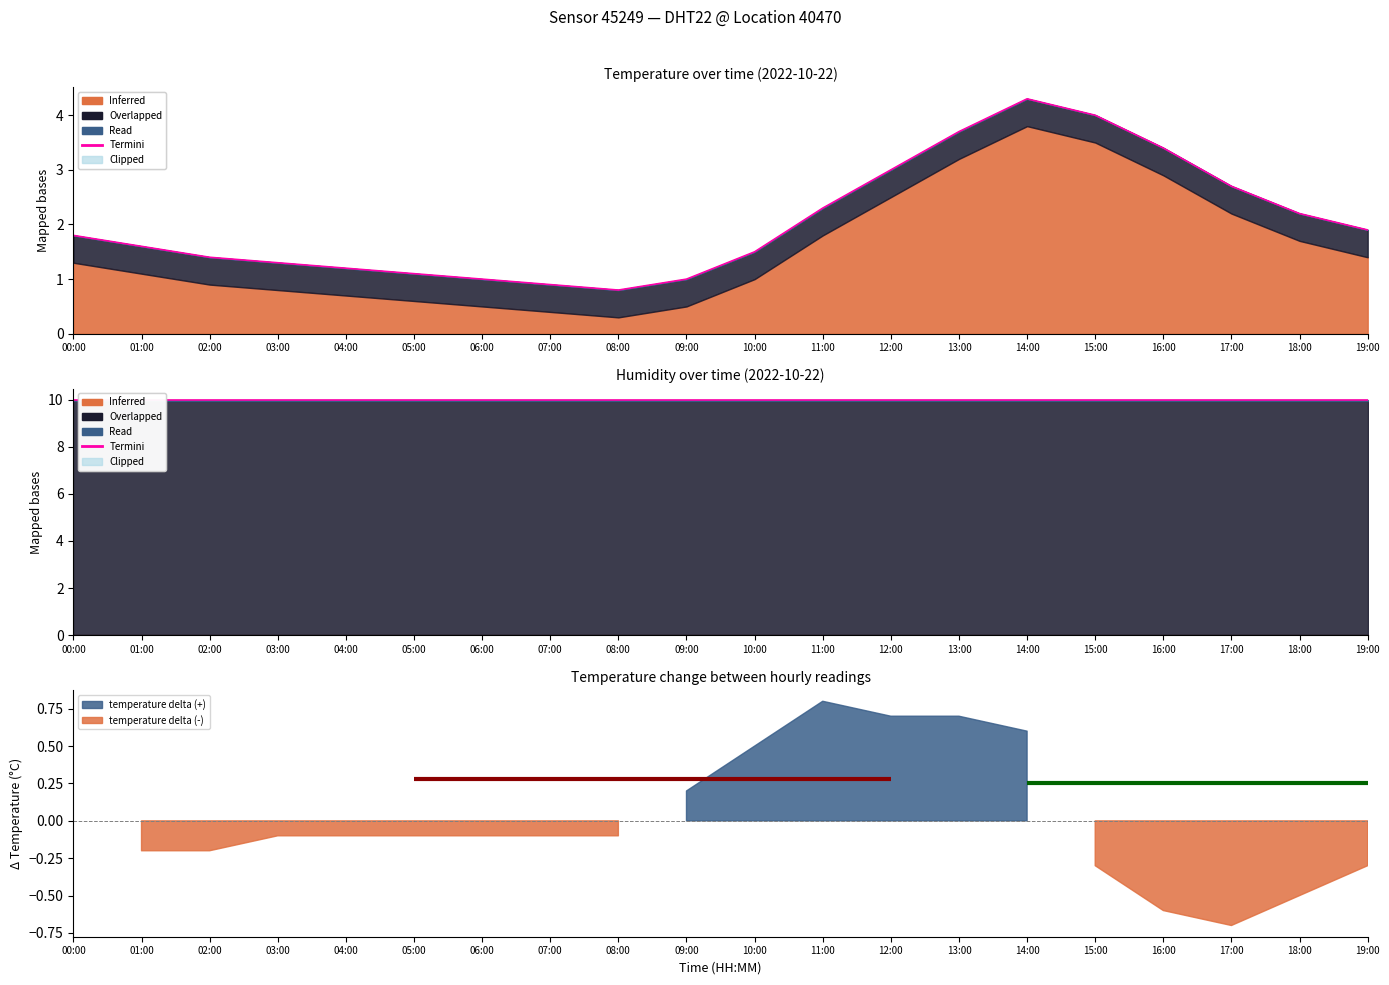

What is the ratio of the value at 06:00 to the value at 01:00?

0.6